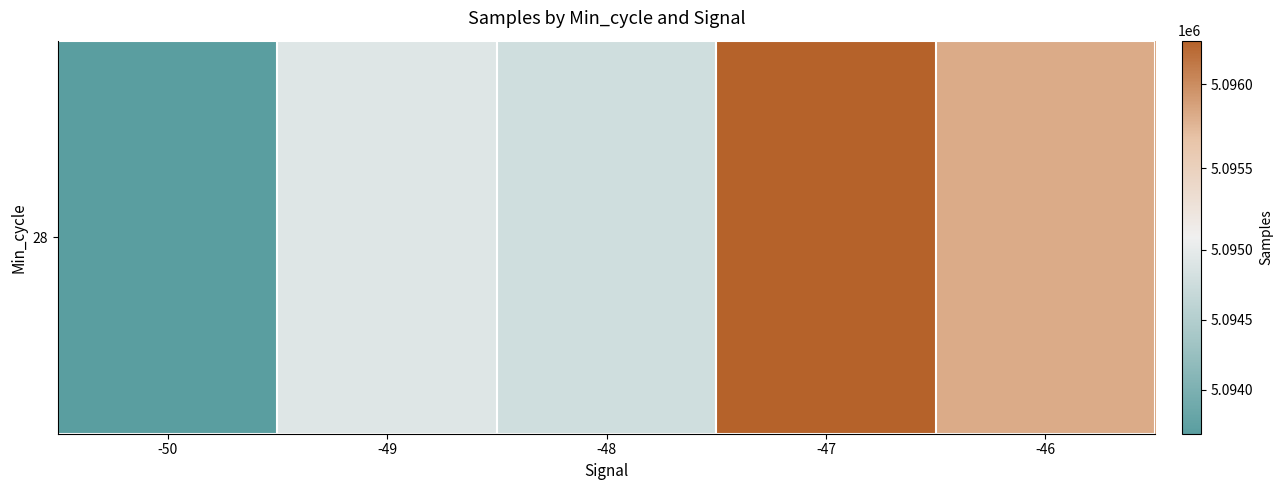

What is the difference between the maximum and second lowest values?

1484.2